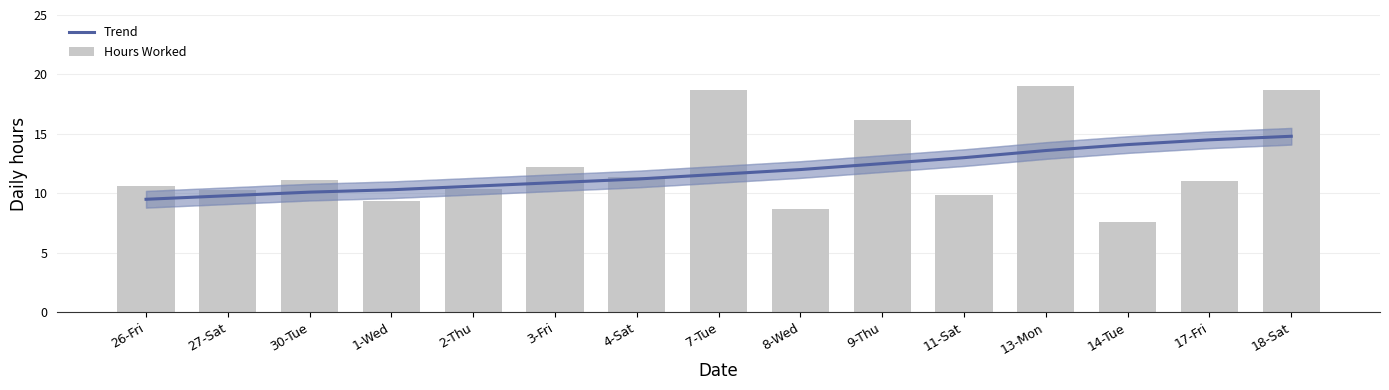

What are all the series names shown in the legend?

Trend, Hours Worked